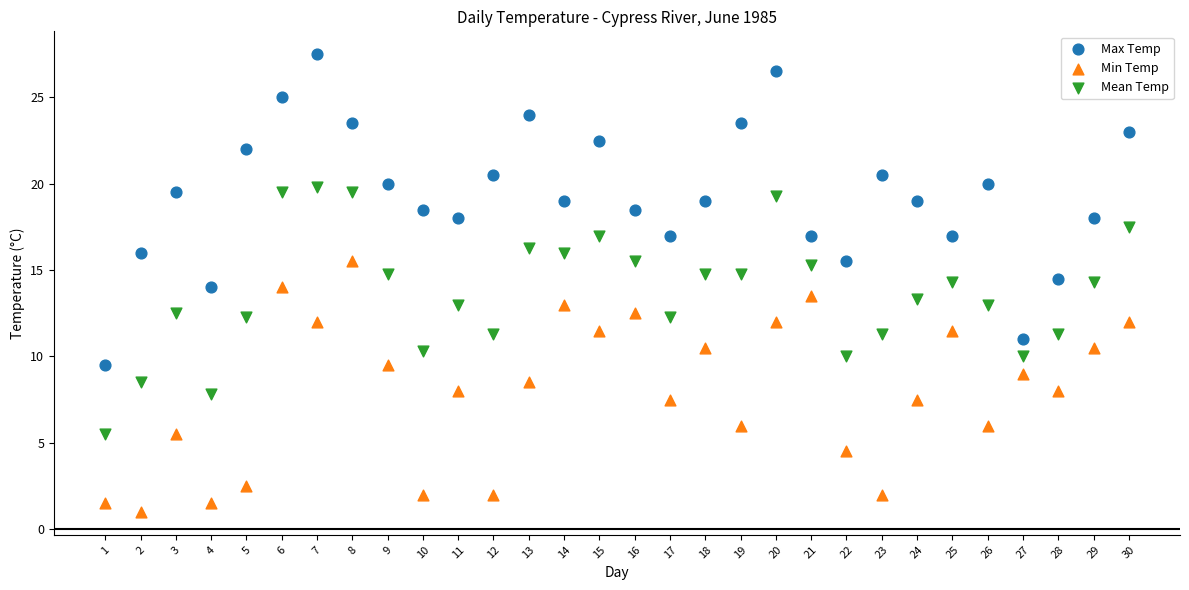

Which series has the largest Y range (max minus min)?

Max Temp